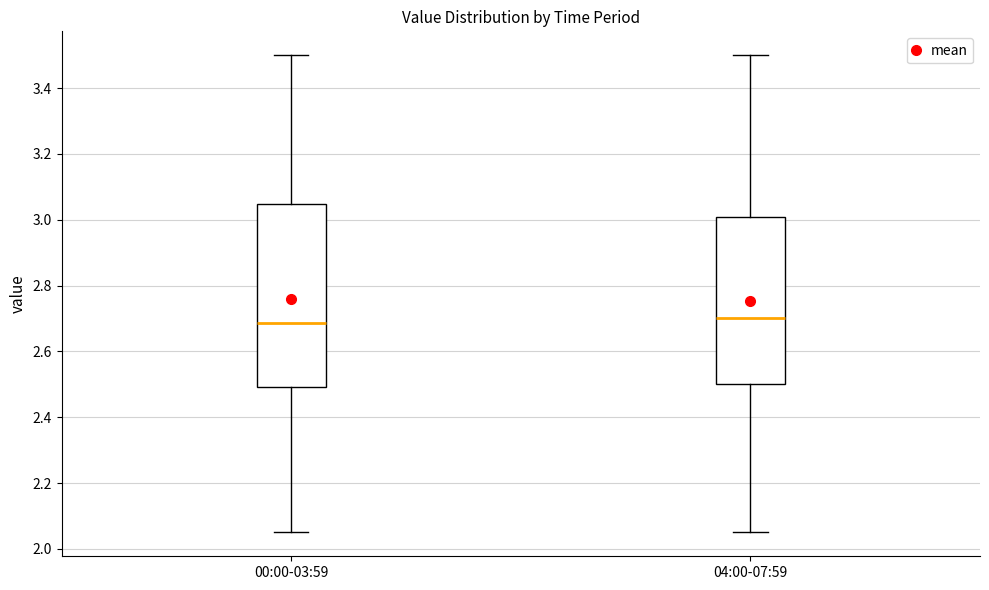

Which box is the tallest, from its lower edge to its upper edge?

00:00-03:59